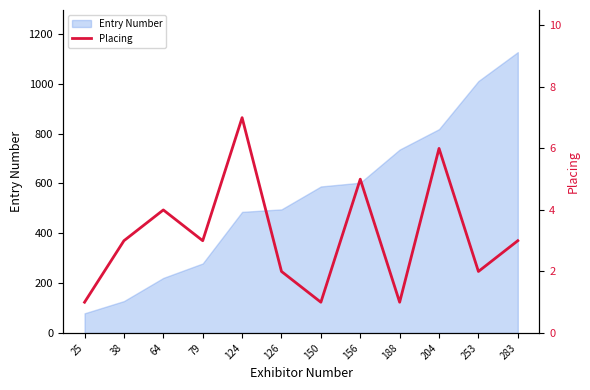

Where is the data nearest to the value 4?

64